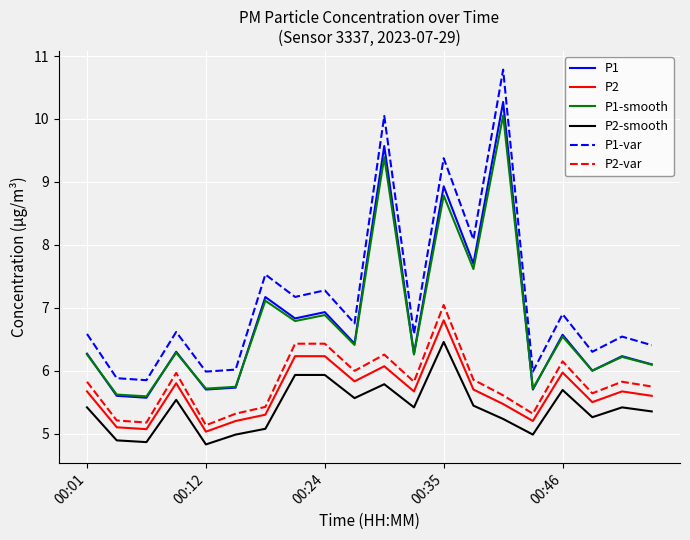

True or false: P2-var and P2-smooth intersect in this chart.

False